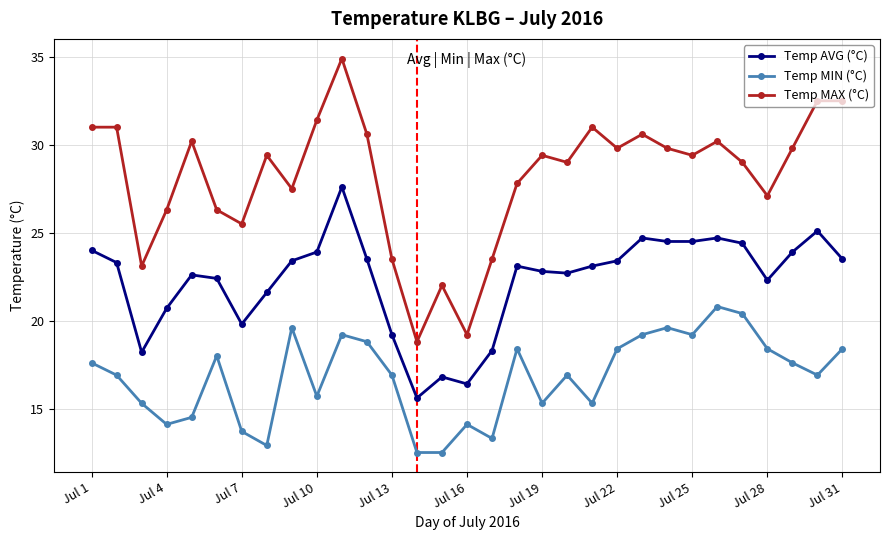

What is the maximum value for Temp MAX (°C)?

34.9